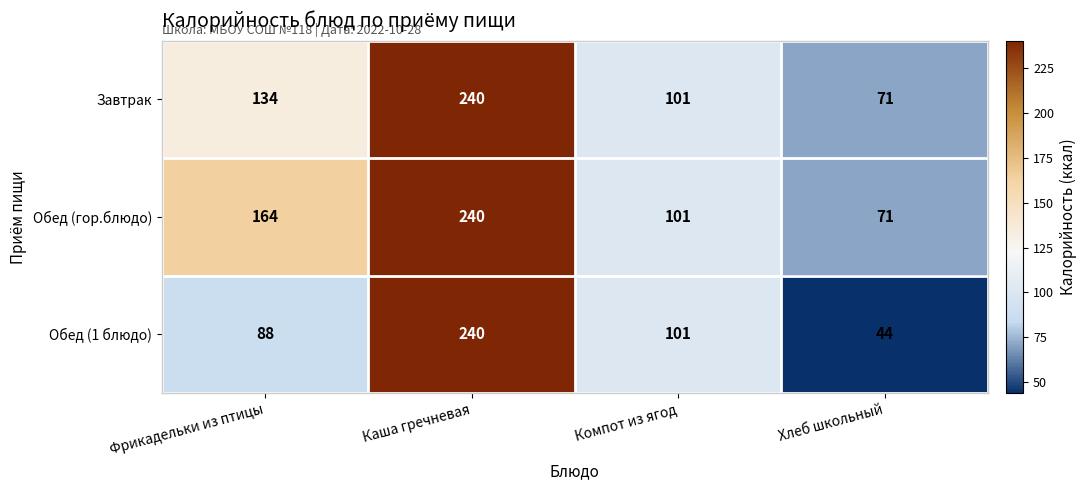

What is the average value of the Обед (гор.блюдо) series?

144